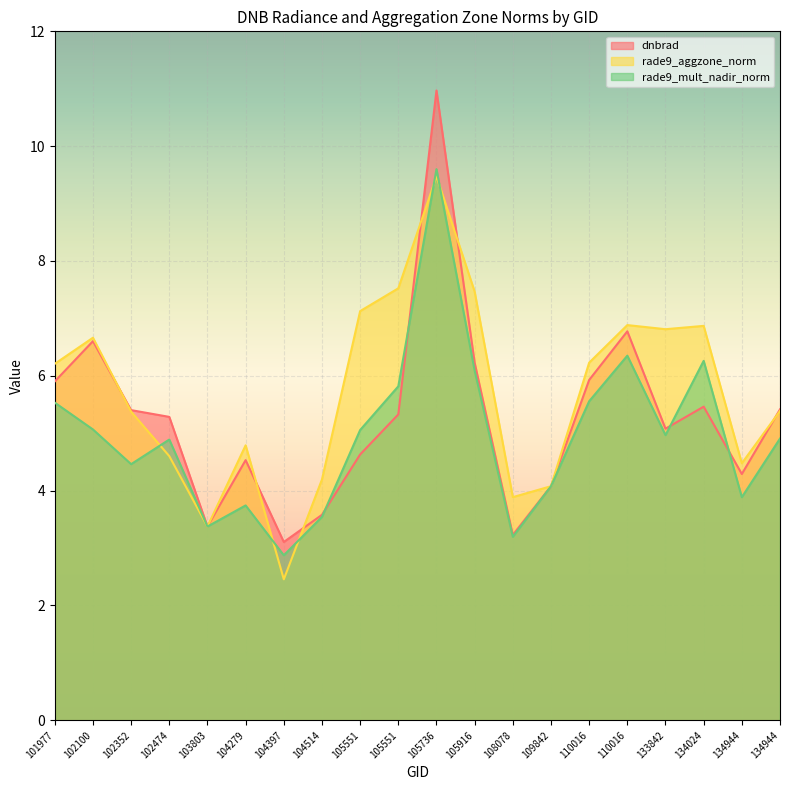

What is the value of the rade9_mult_nadir_norm point at the 3rd from the left?

4.5